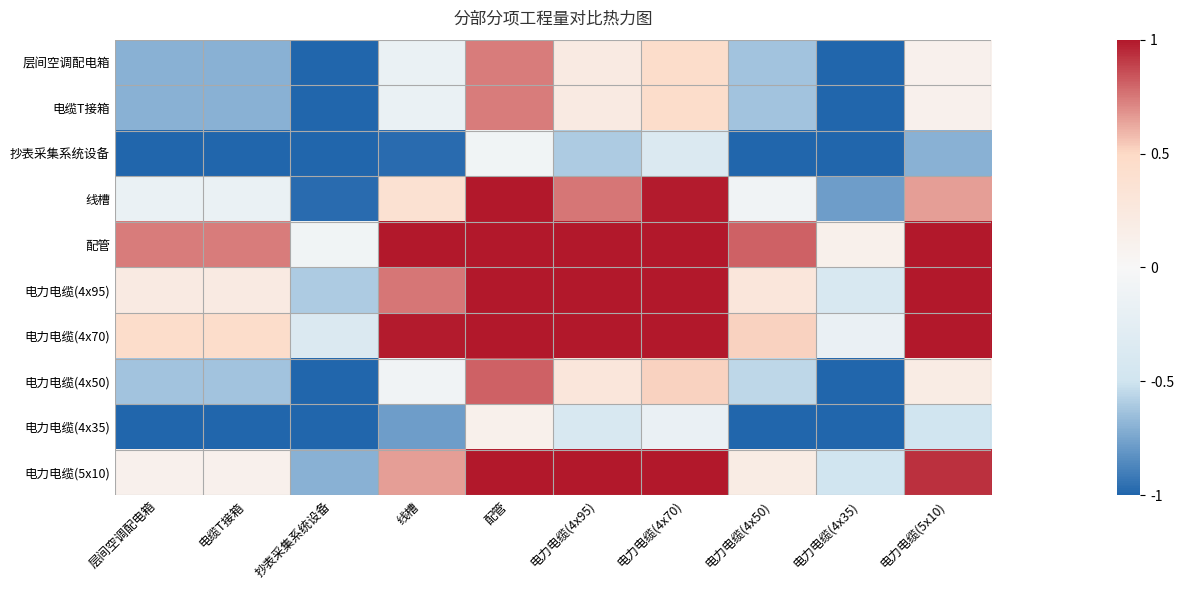

Which category has the lowest value across all series?

抄表采集系统设备